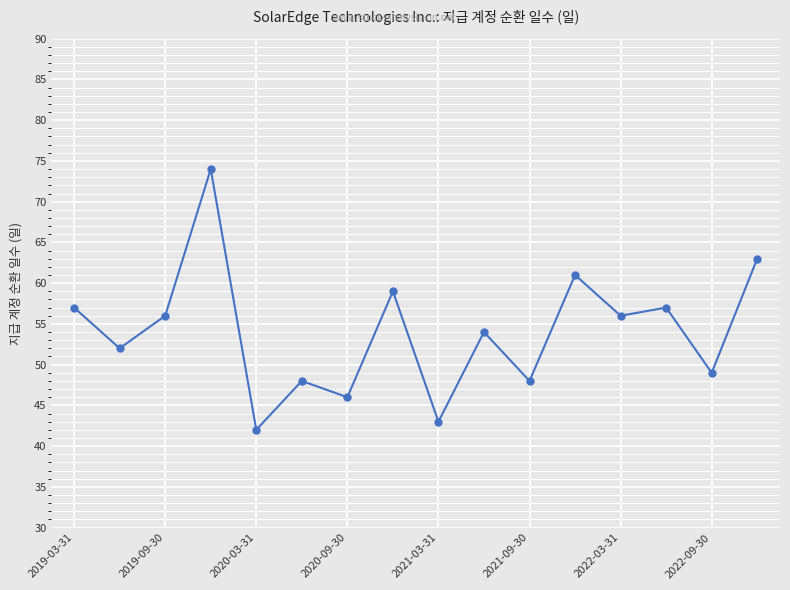

What is the difference between the second highest and second lowest values?

20